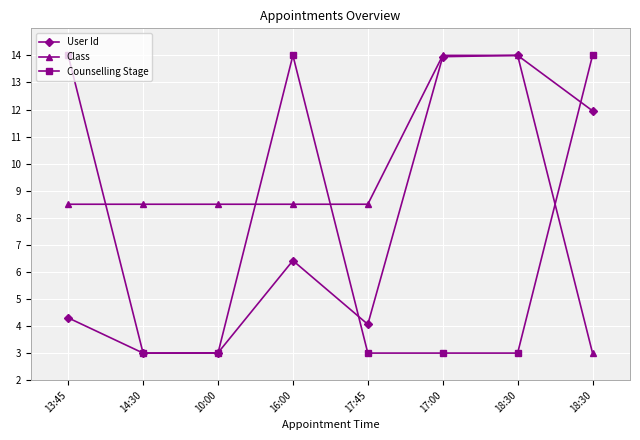

What is the label of the 1st point from the right?

18:30